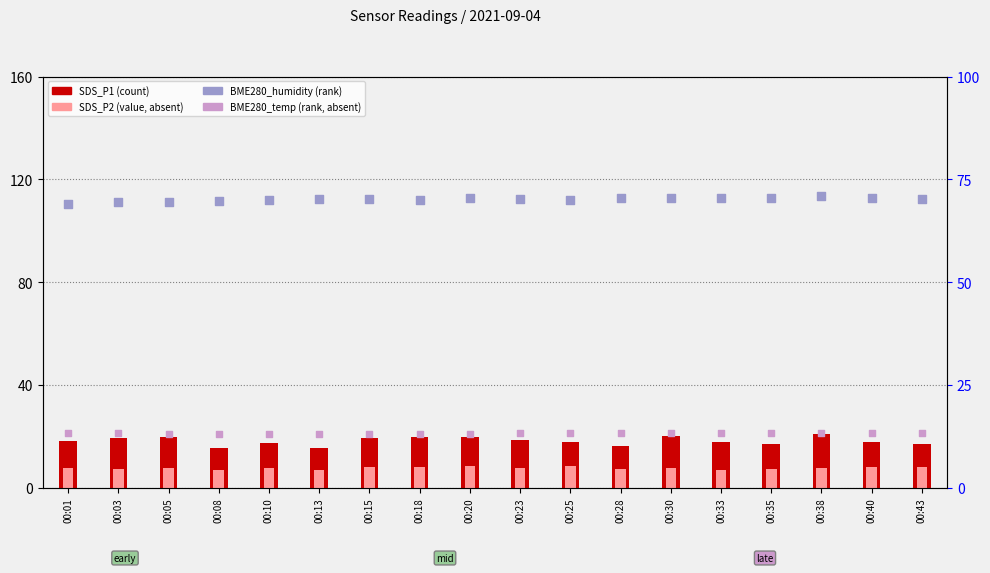

Is the value of BME280_humidity at 00:20 greater than the value of BME280_temperature at 00:01?

Yes